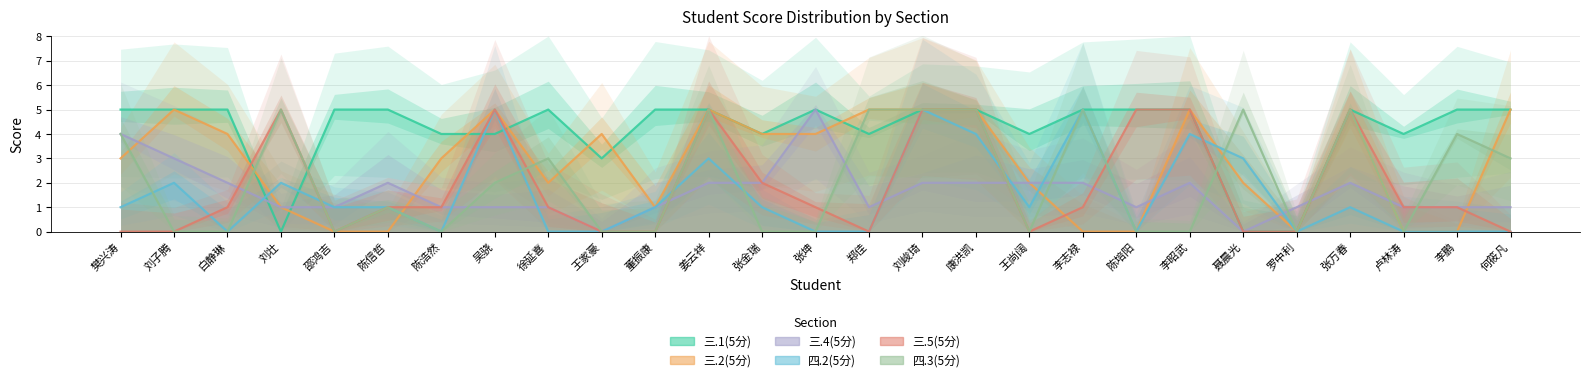

What is the value of the 三.1(5分) point at the 16th from the left?

5